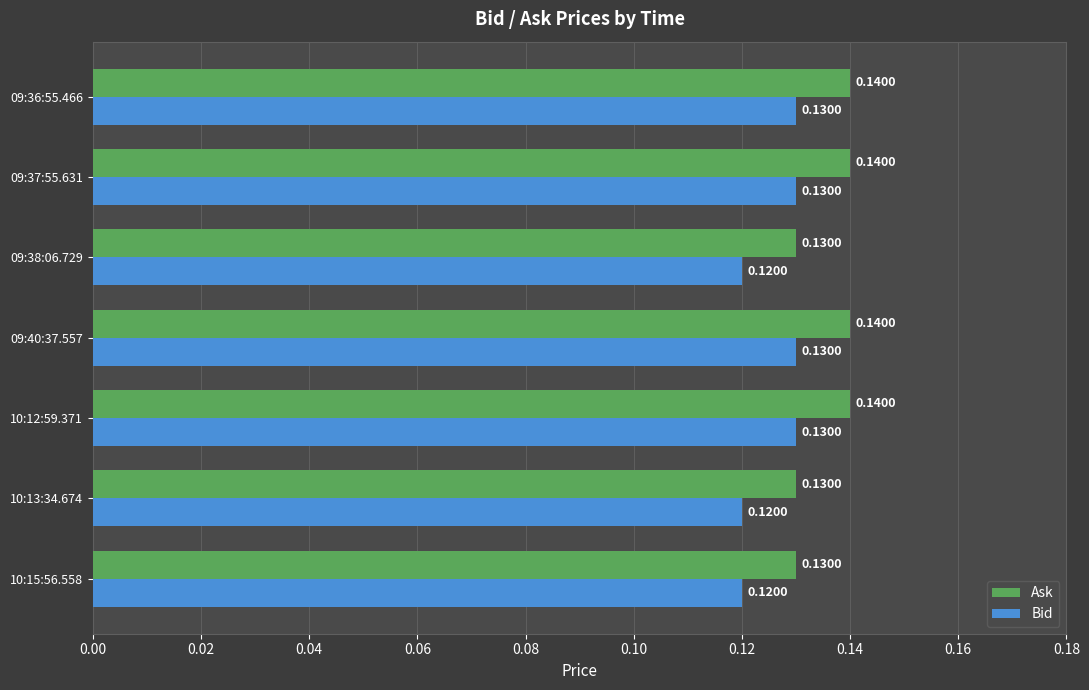

Is the value of Ask at 09:40:37.557 greater than the value of Bid at 10:12:59.371?

Yes